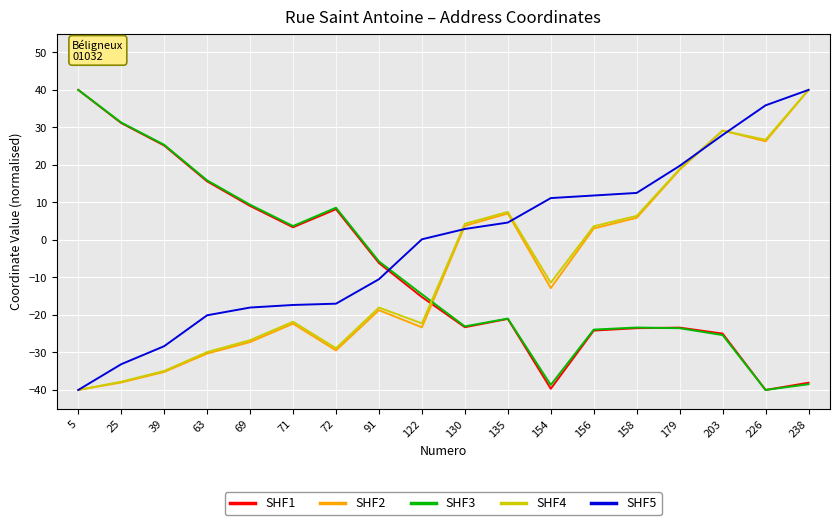

What is the spread (max minus min) of values at 72?

38.0